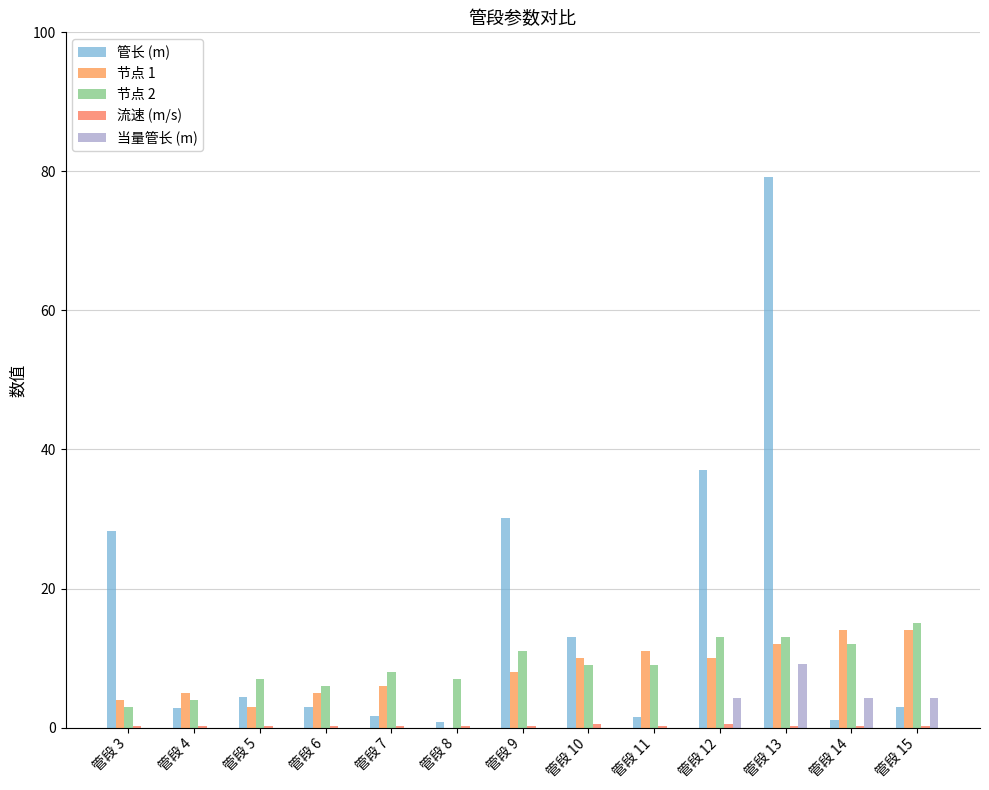

Are the bars grouped side by side (vs. stacked)?

Yes